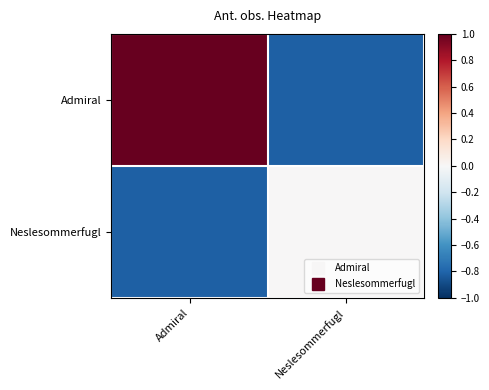

What is the total value across all series at Neslesommerfugl?

-0.8